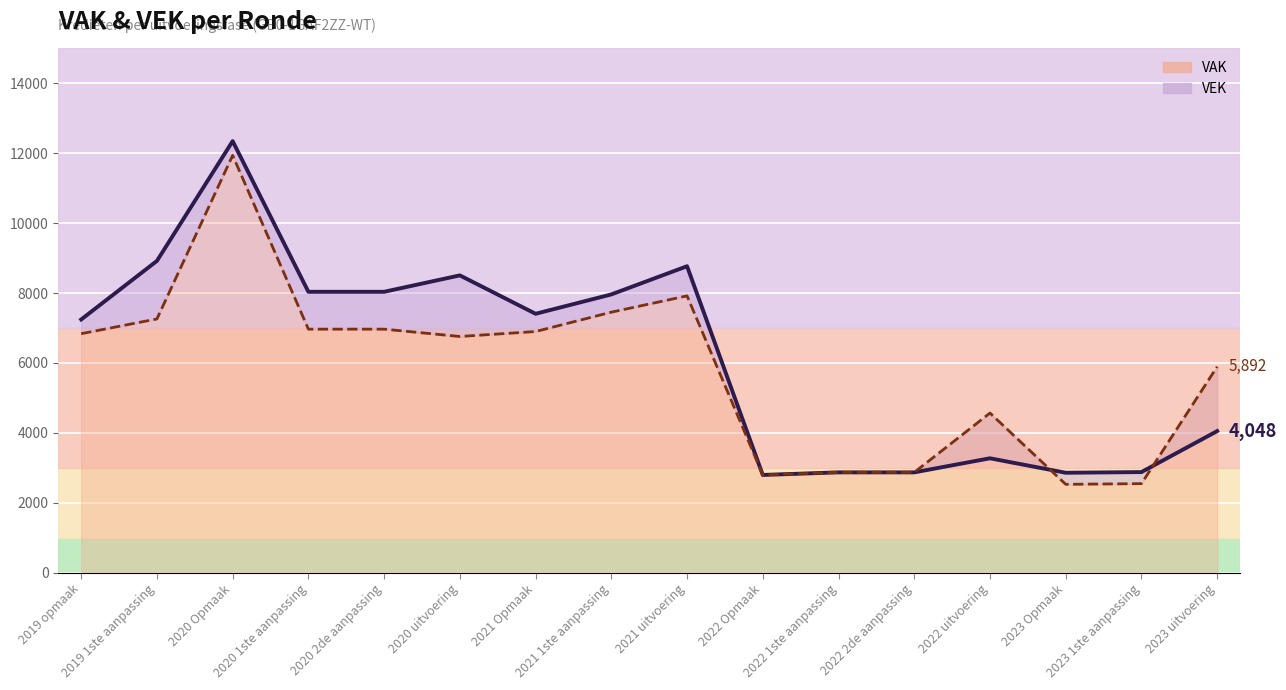

Reading right to left, what are all the values shown in this chart?

VAK: 5892	2544	2525	4565	2867	2867	2793	7918	7452	6898	6756	6966	6966	11940	7258	6836
VEK: 4048	2875	2856	3270	2867	2867	2793	8767	7960	7406	8505	8035	8035	12347	8919	7243